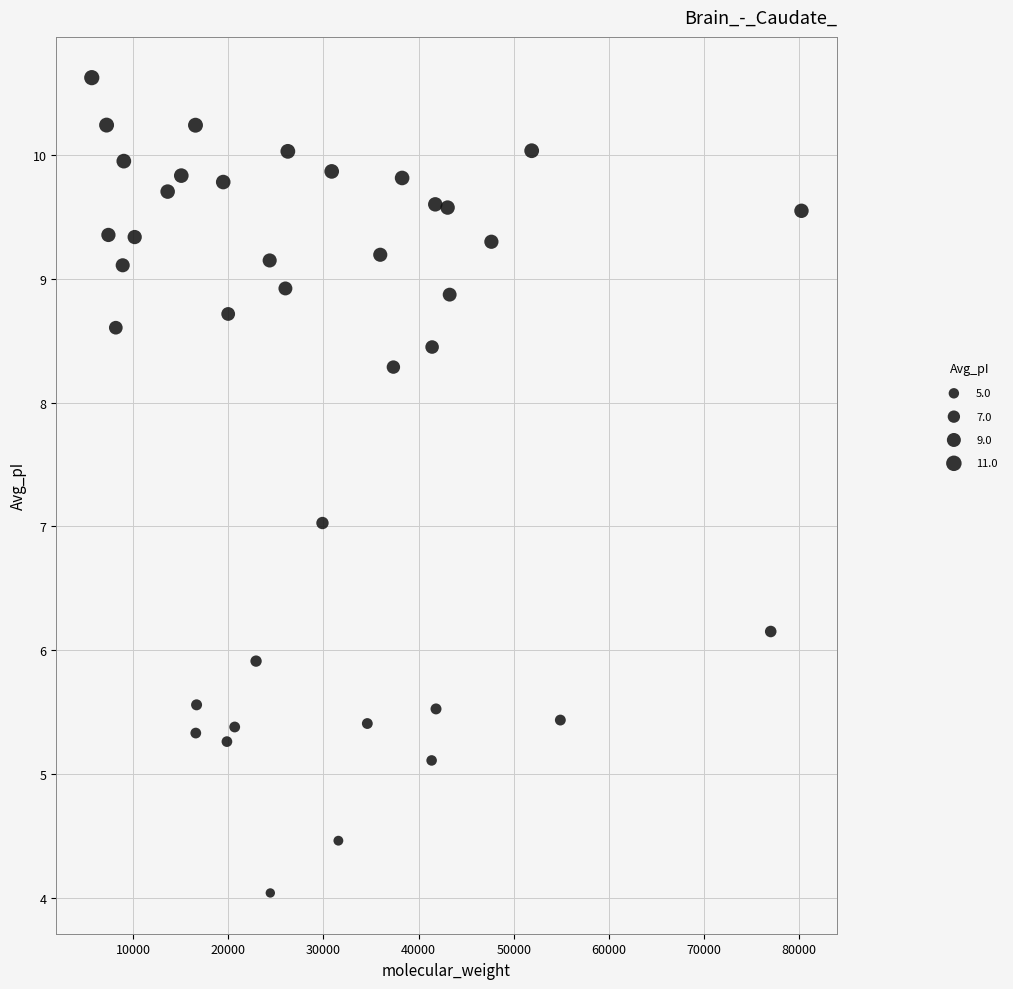

What is the range of Y values (max minus min)?

6.6